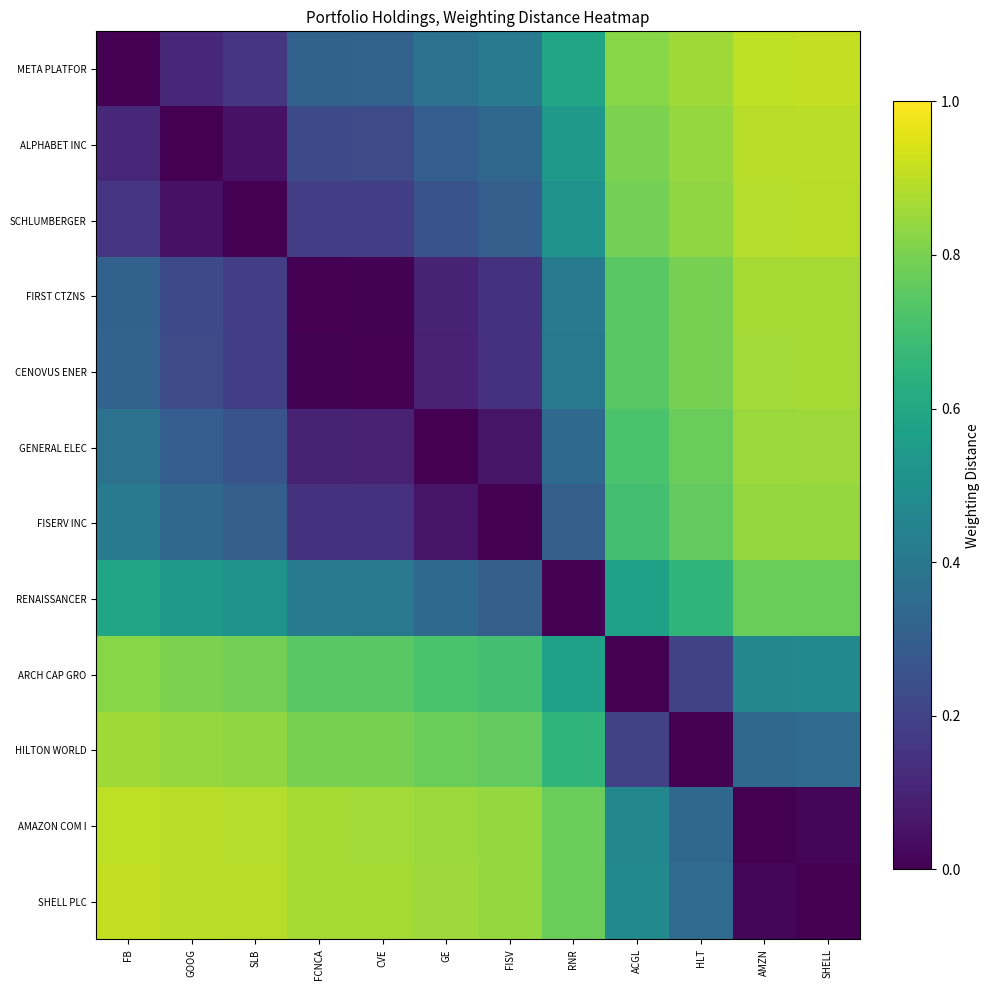

Which has a higher value, SHELL or ACGL?

SHELL